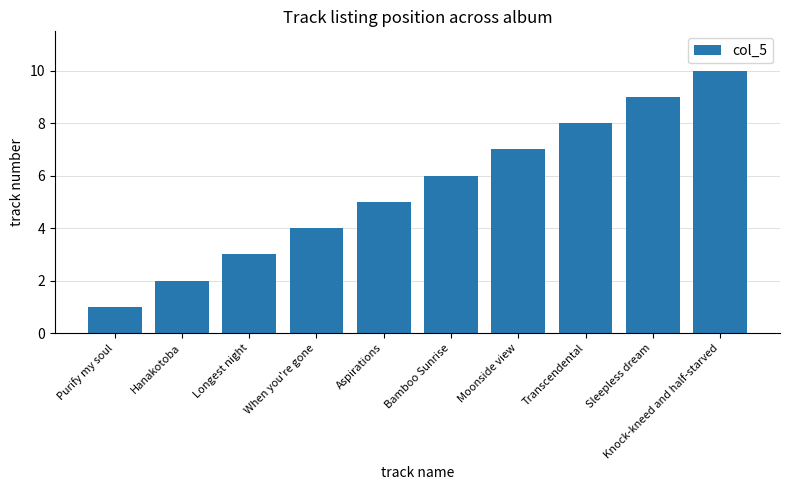

What is the label of the 3rd bar from the left?

Longest night